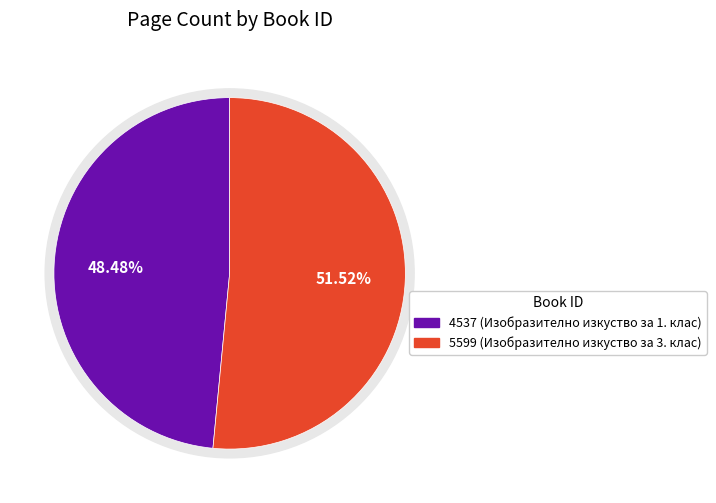

The 4537 slice represents 34% of the pie. True or false?

False